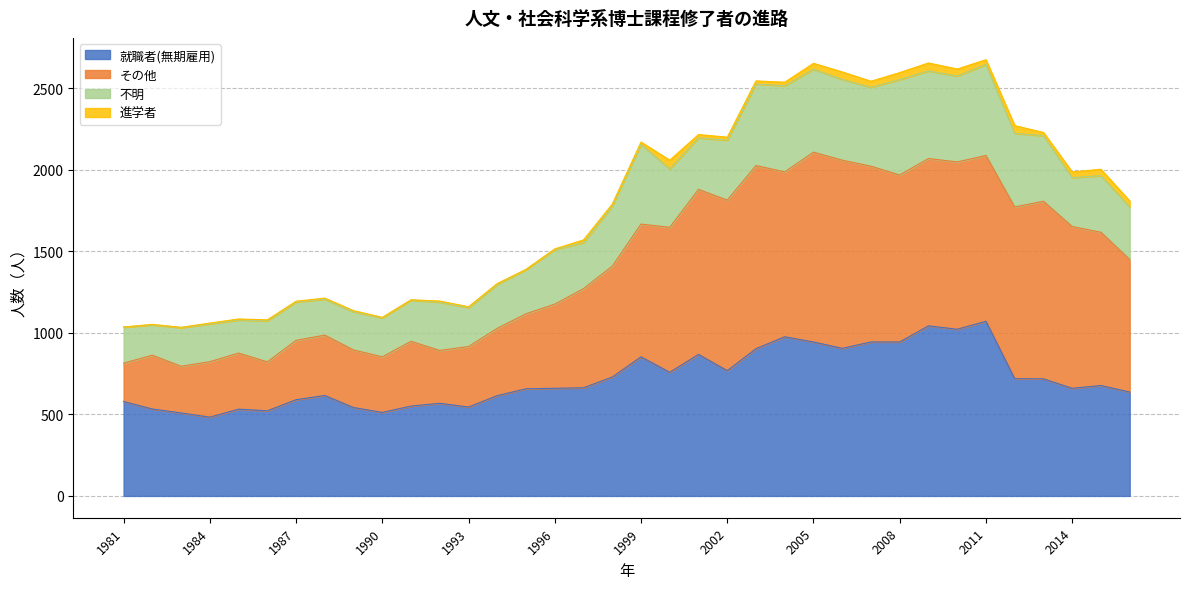

What is the value of the その他 point at the 4th from the left?

823